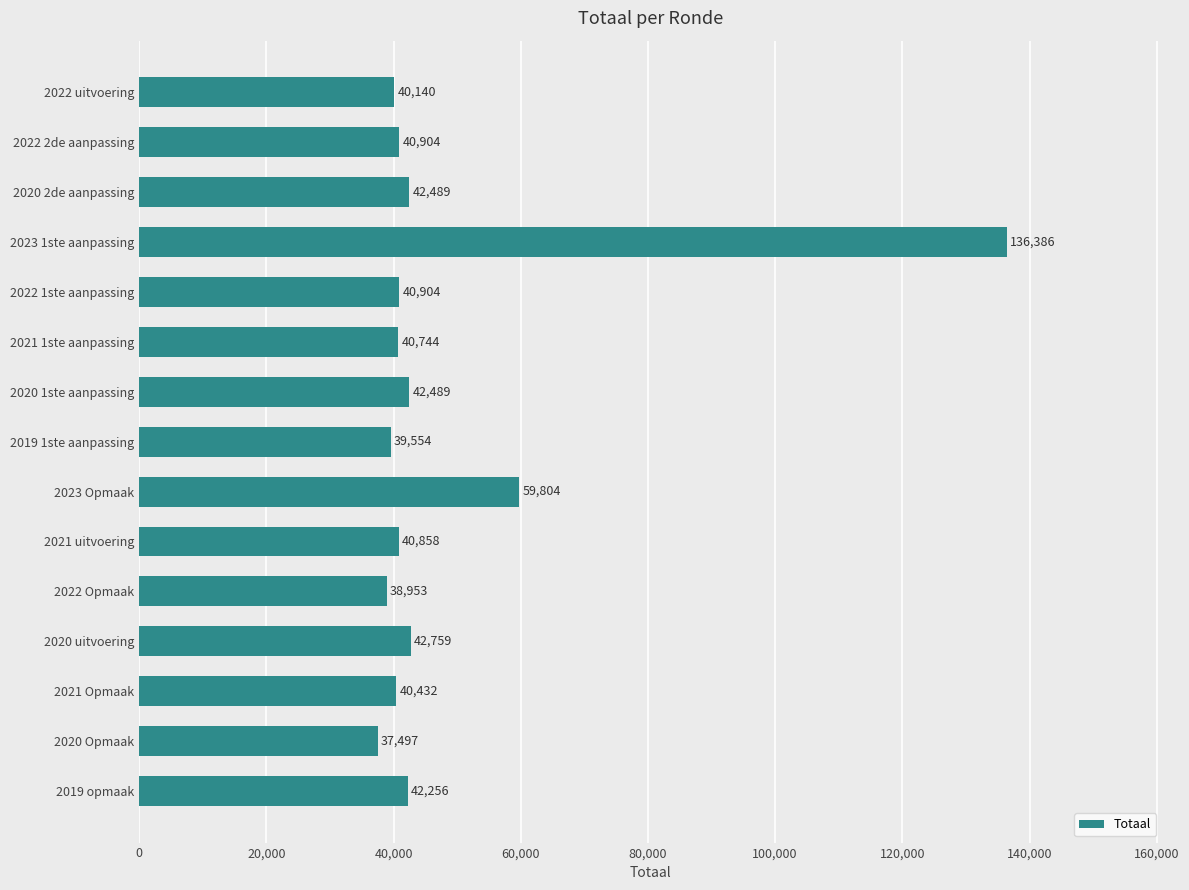

True or false: the data shows 42489 at 2020 2de aanpassing.

True